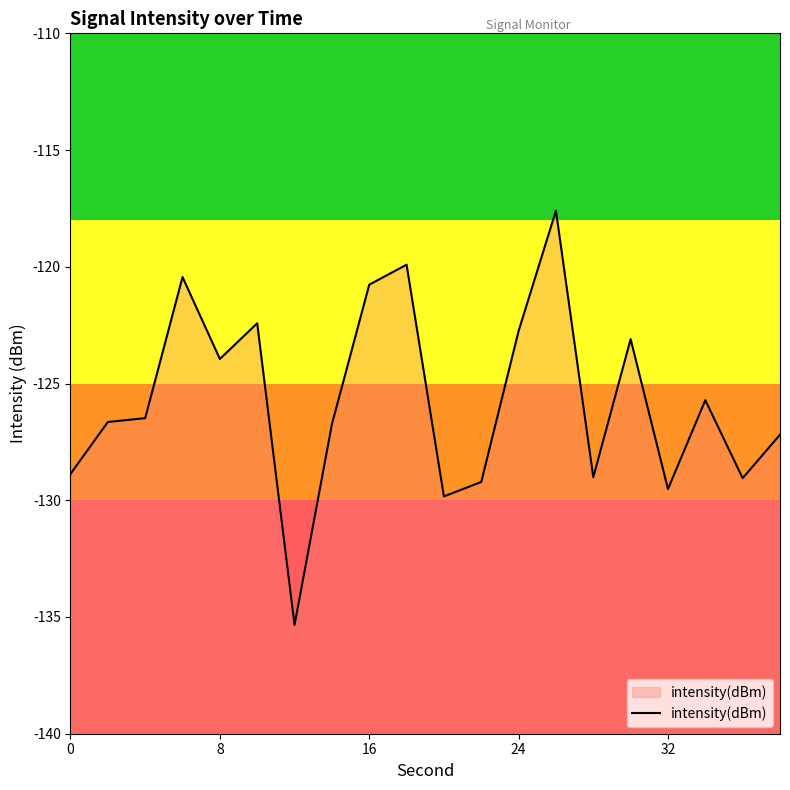

Is it true that the value at 24 is -122.7?

True